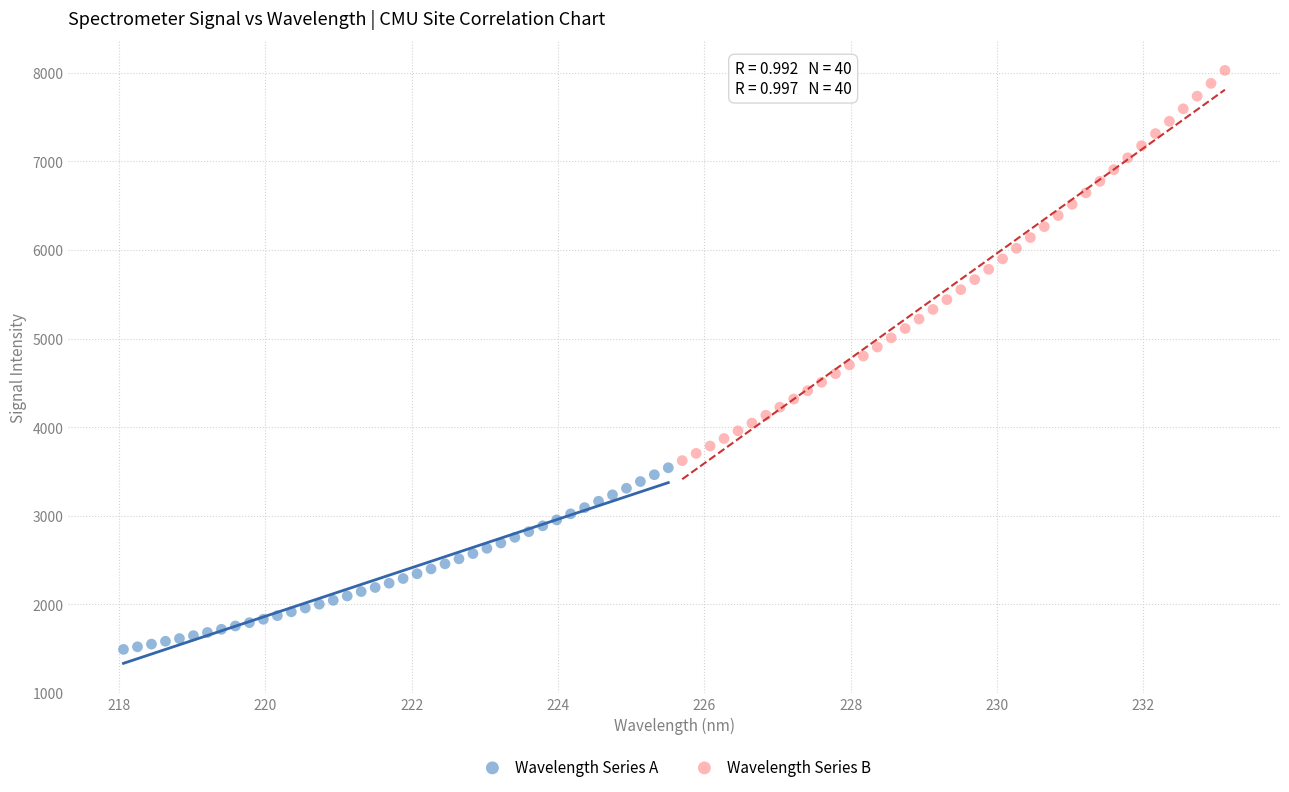

Which series has the widest spread of Y values?

Wavelength Series B